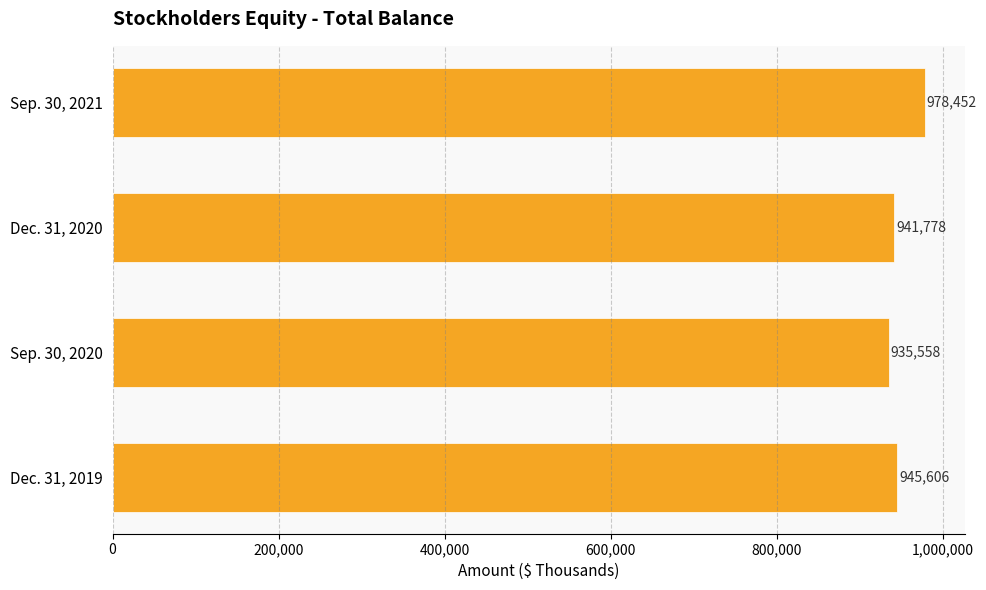

What is the difference between the values at Dec. 31, 2020 and Sep. 30, 2021?

36674